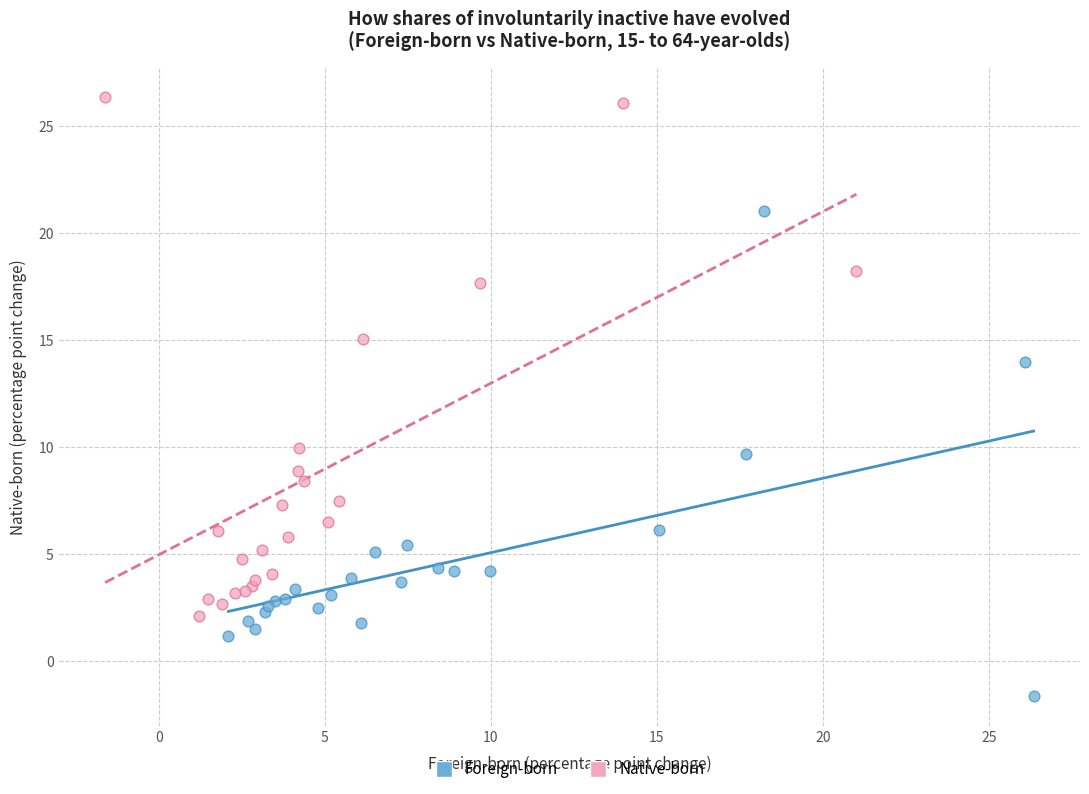

Which series reaches the minimum Y coordinate?

Foreign-born